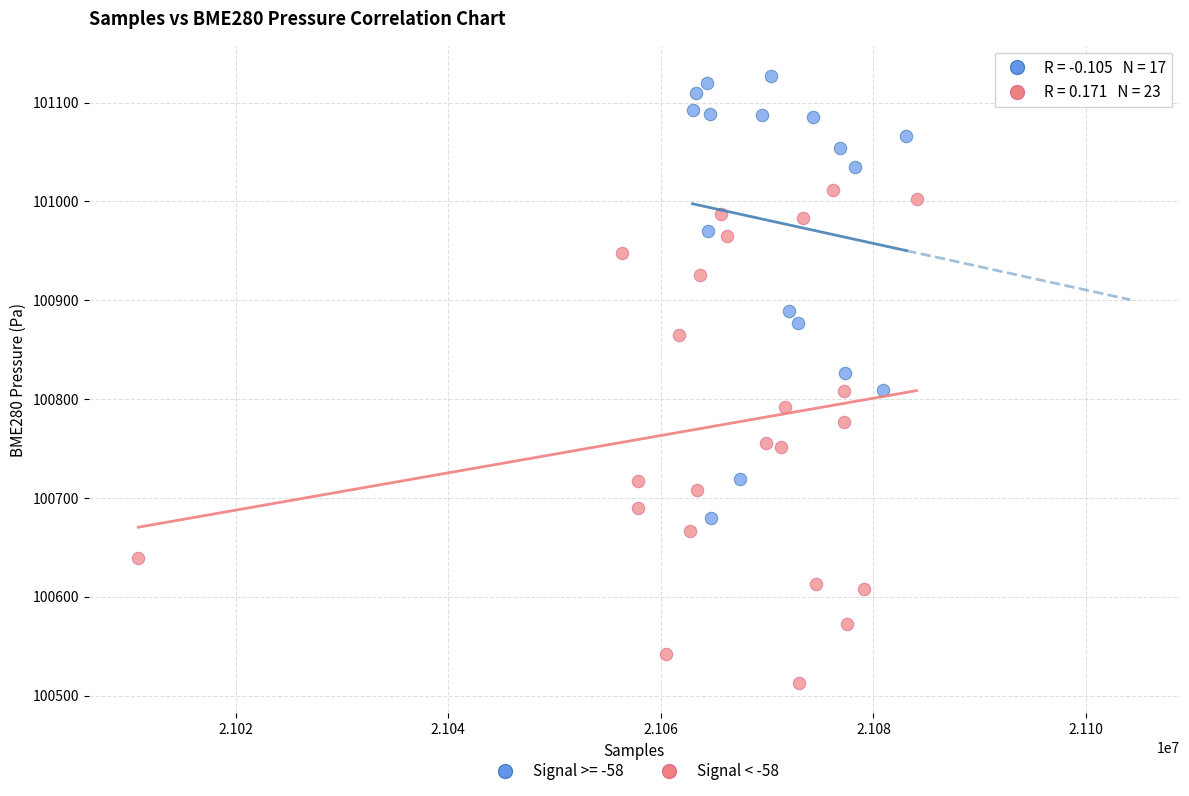

Which series has the widest spread of Y values?

Signal < -58